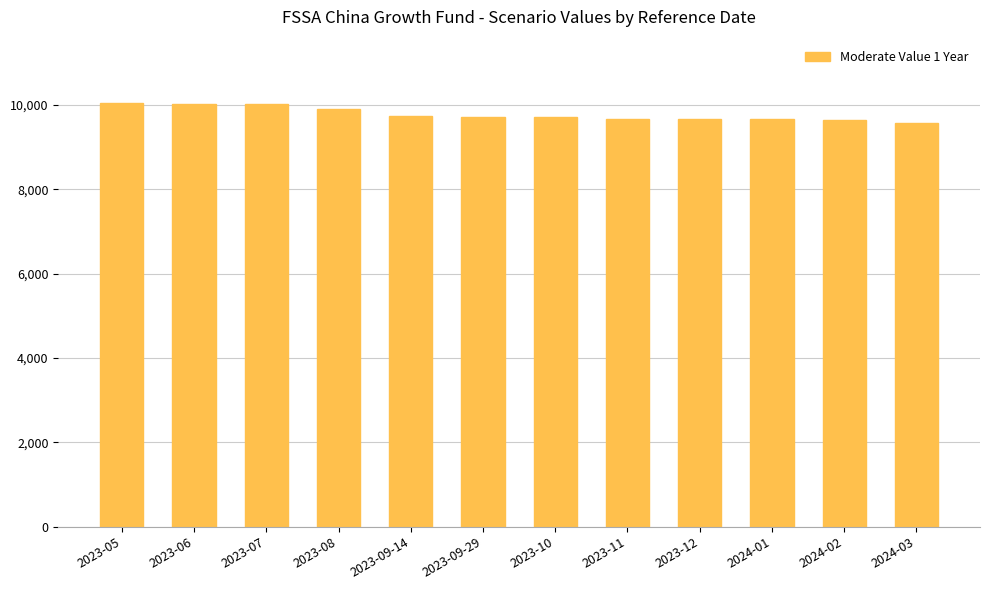

Where does the data first go above 9710?

2023-05